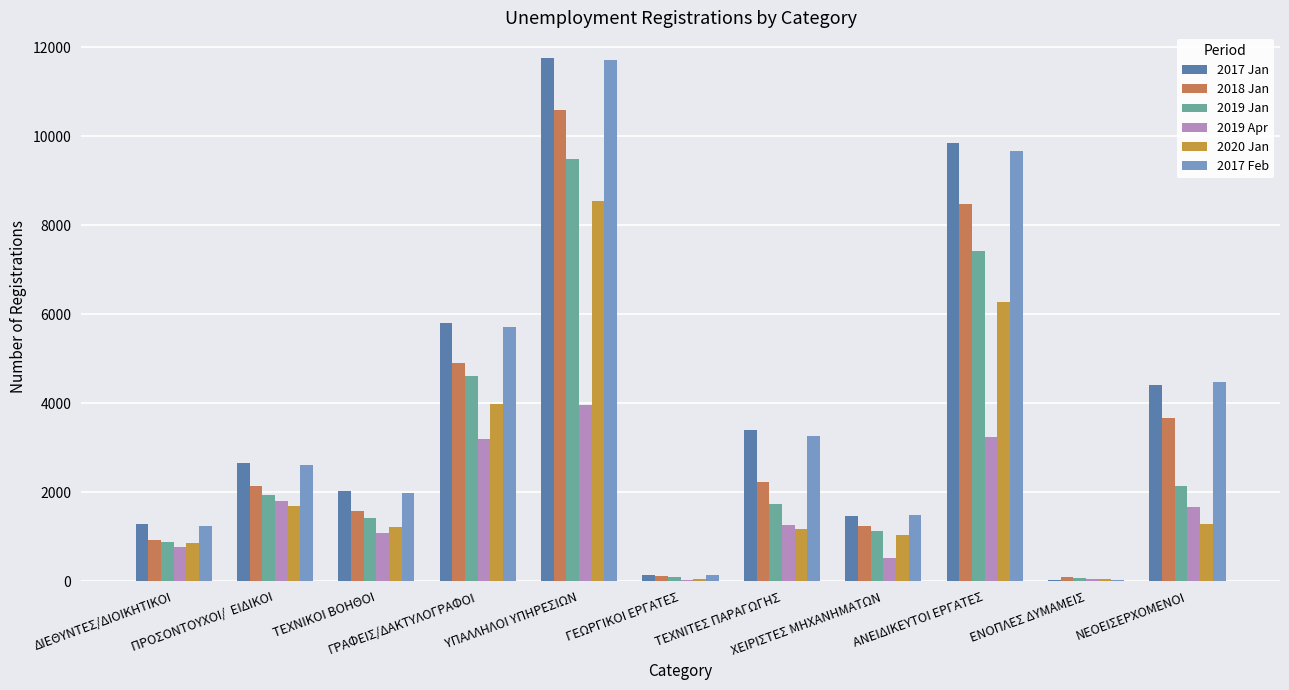

Between ΑΝΕΙΔΙΚΕΥΤΟΙ ΕΡΓΑΤΕΣ and ΓΡΑΦΕΙΣ/ΔΑΚΤΥΛΟΓΡΑΦΟΙ, which is larger?

ΑΝΕΙΔΙΚΕΥΤΟΙ ΕΡΓΑΤΕΣ